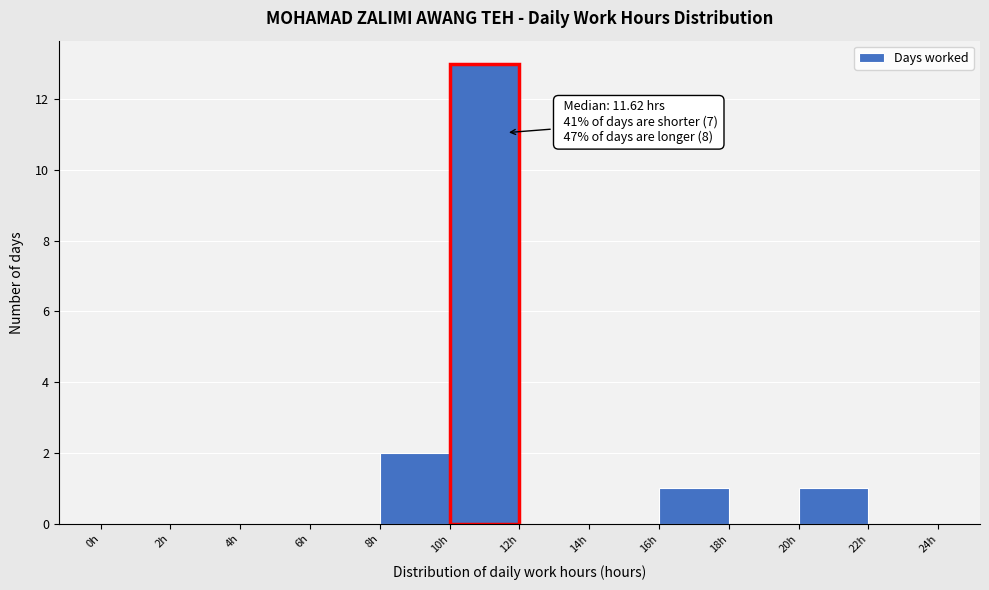

Over which range of the x-axis is the bar tallest?

10 to 12